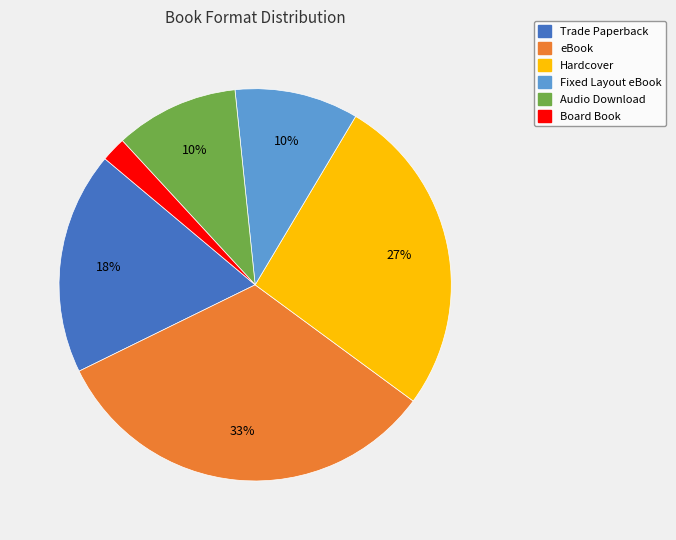

To the nearest percent, what is the average slice percentage?

17%